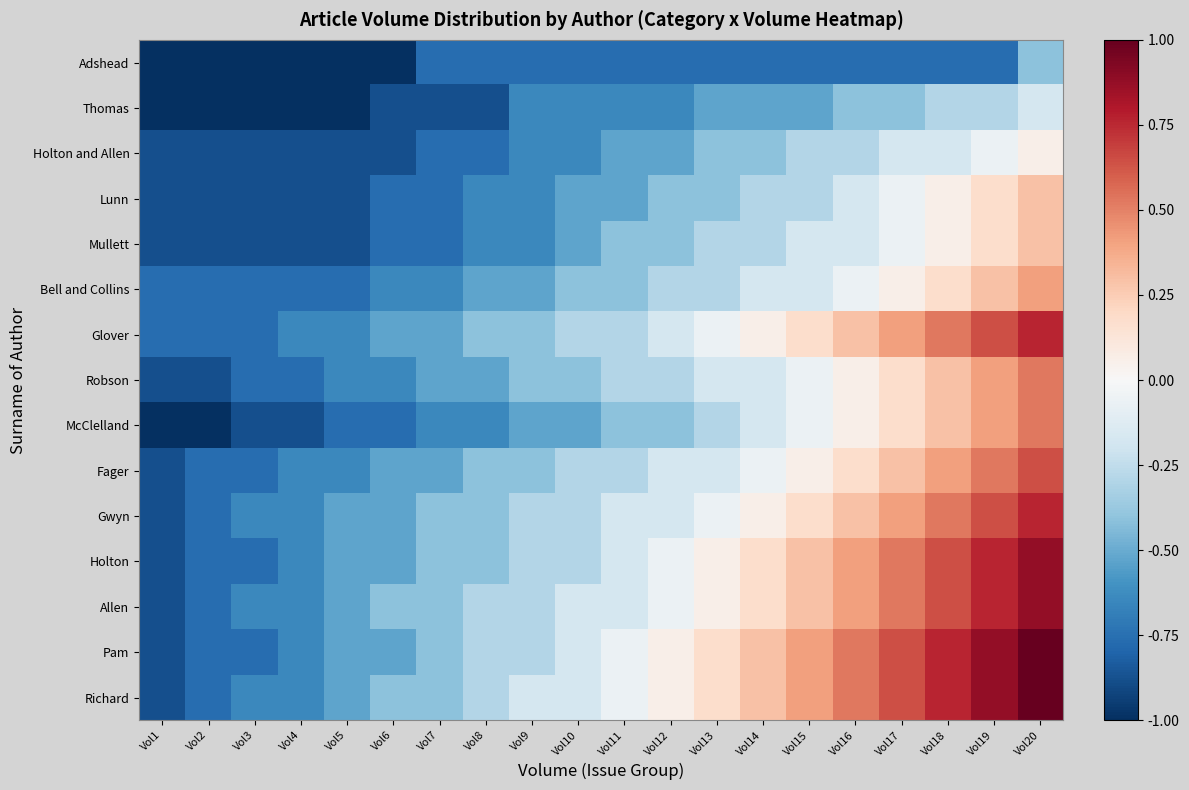

What is the greatest value displayed?

1.0